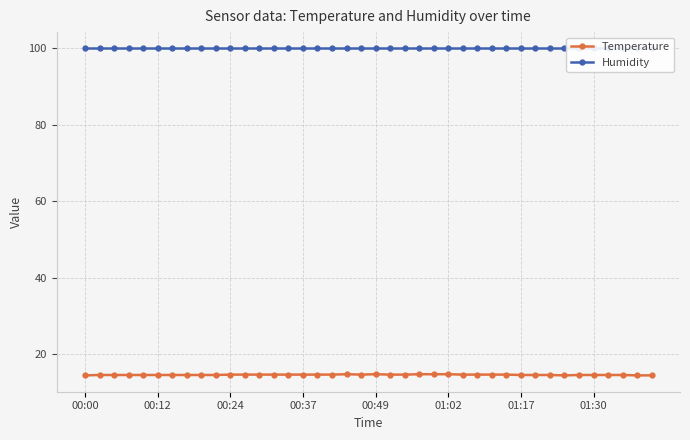

What is the average value of the Humidity series?

99.9